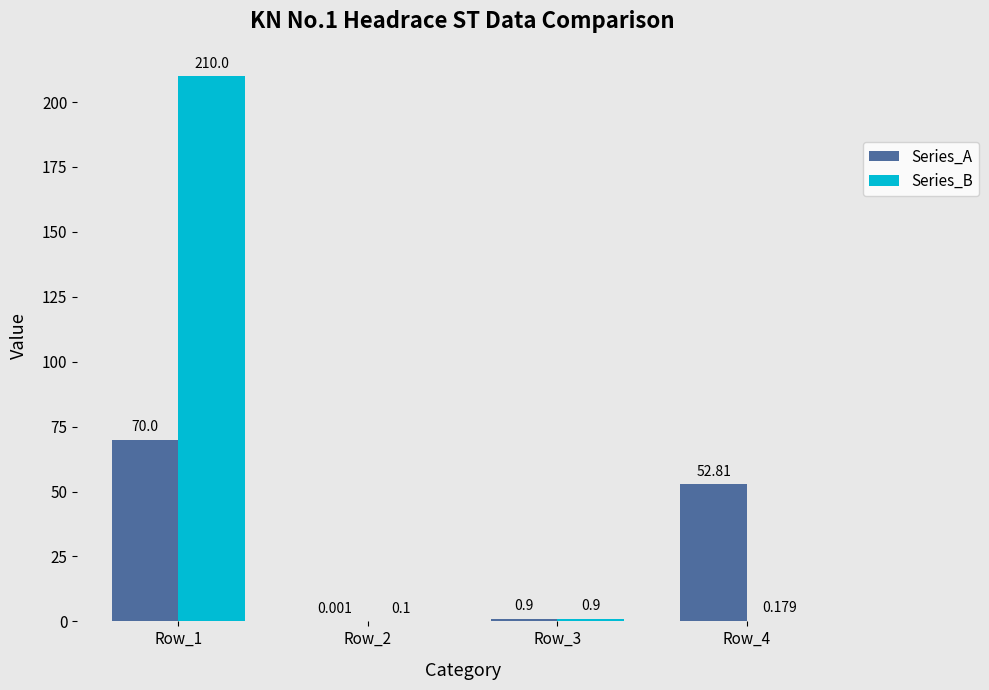

Which series changed the most between Row_2 and Row_4?

Series_A